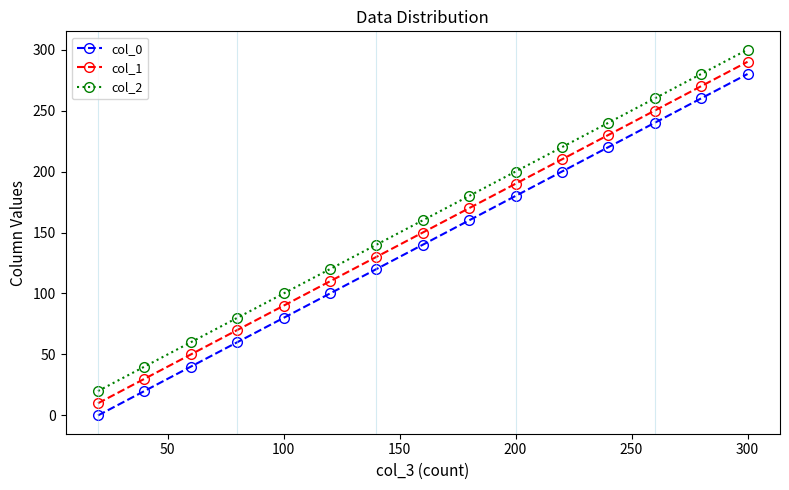

True or false: col_2 and col_0 intersect in this chart.

False